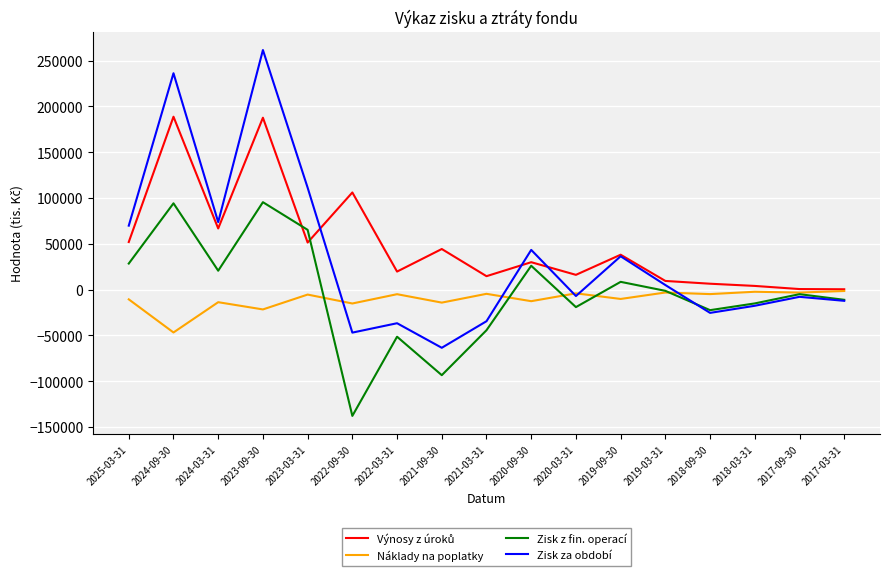

At which category is the sum across all series the highest?

2023-09-30